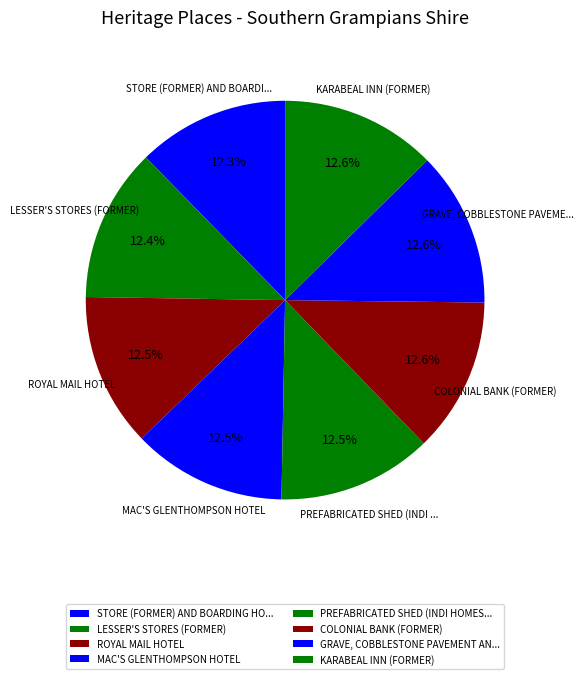

Does any single category account for the majority?

No